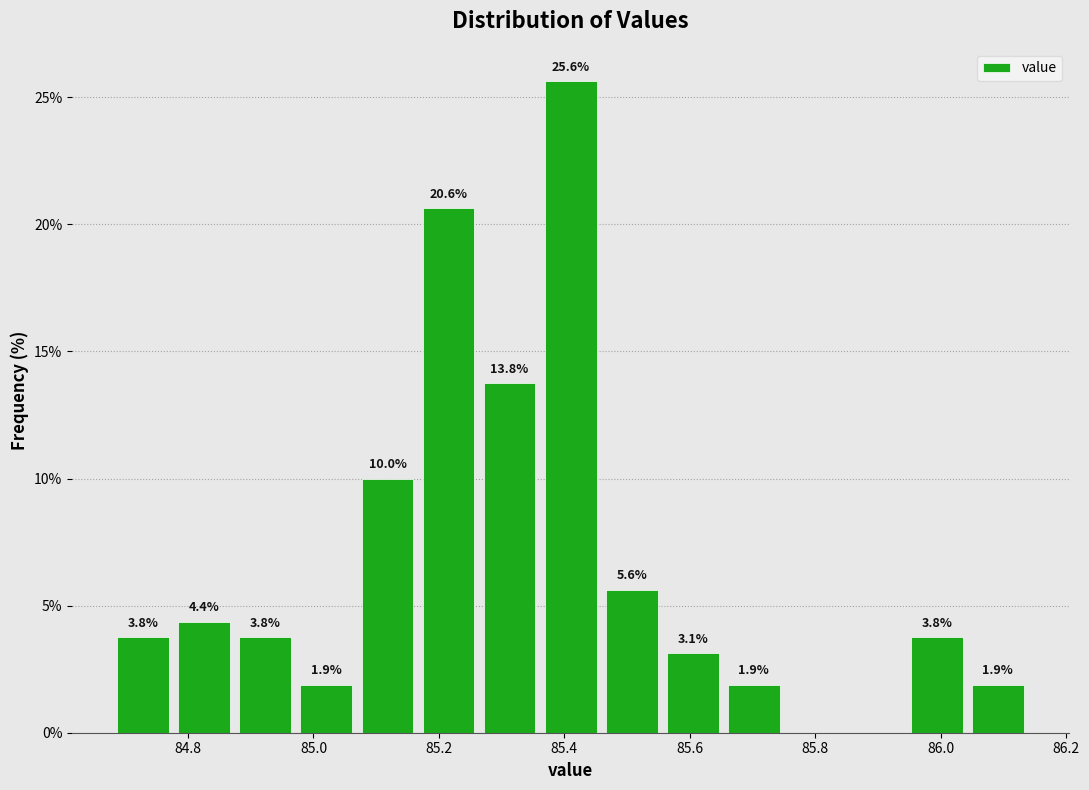

Over which range of the x-axis is the bar tallest?

85.36 to 85.46